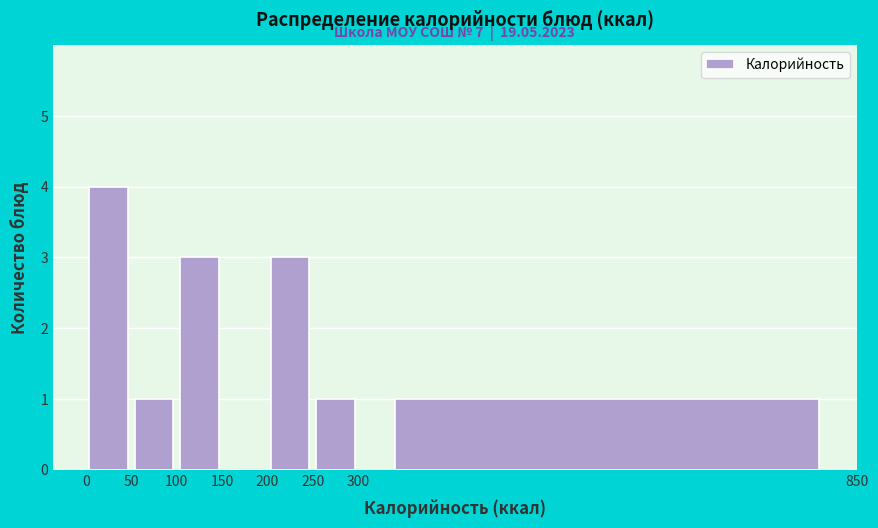

Over which range of the x-axis is the bar tallest?

0 to 50